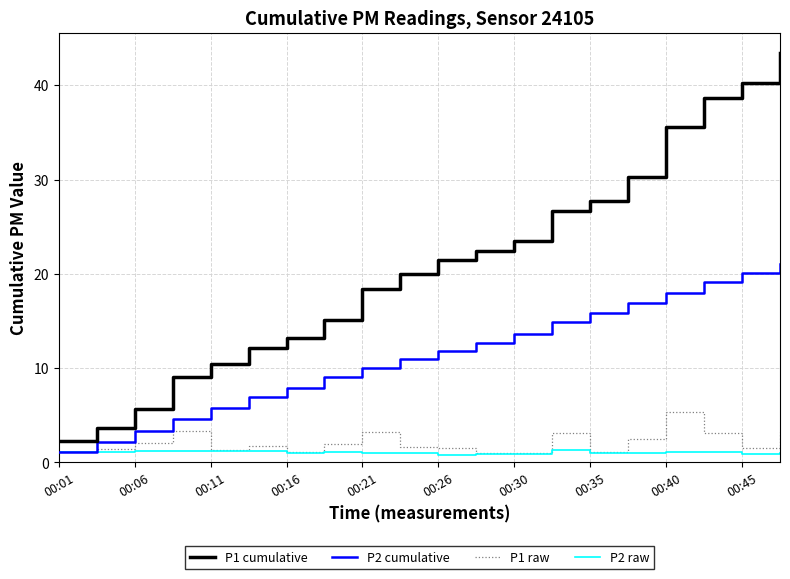

How many lines are shown in the chart?

4